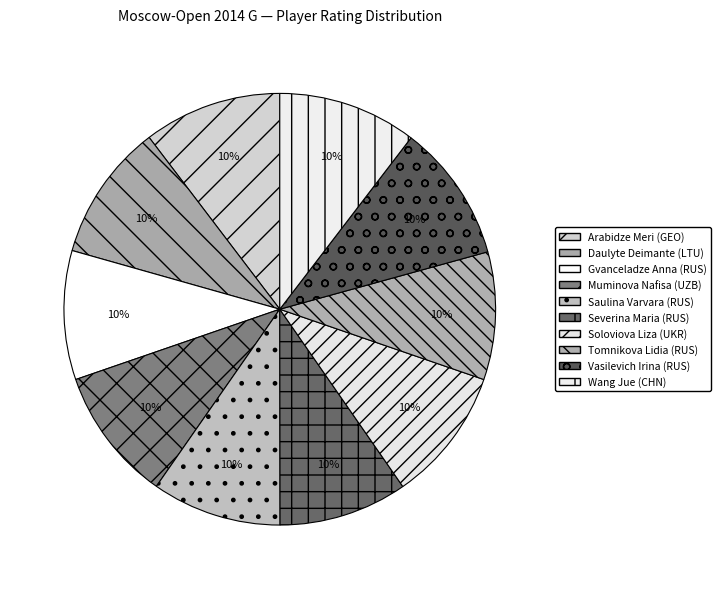

Count the number of slices in the pie.

10